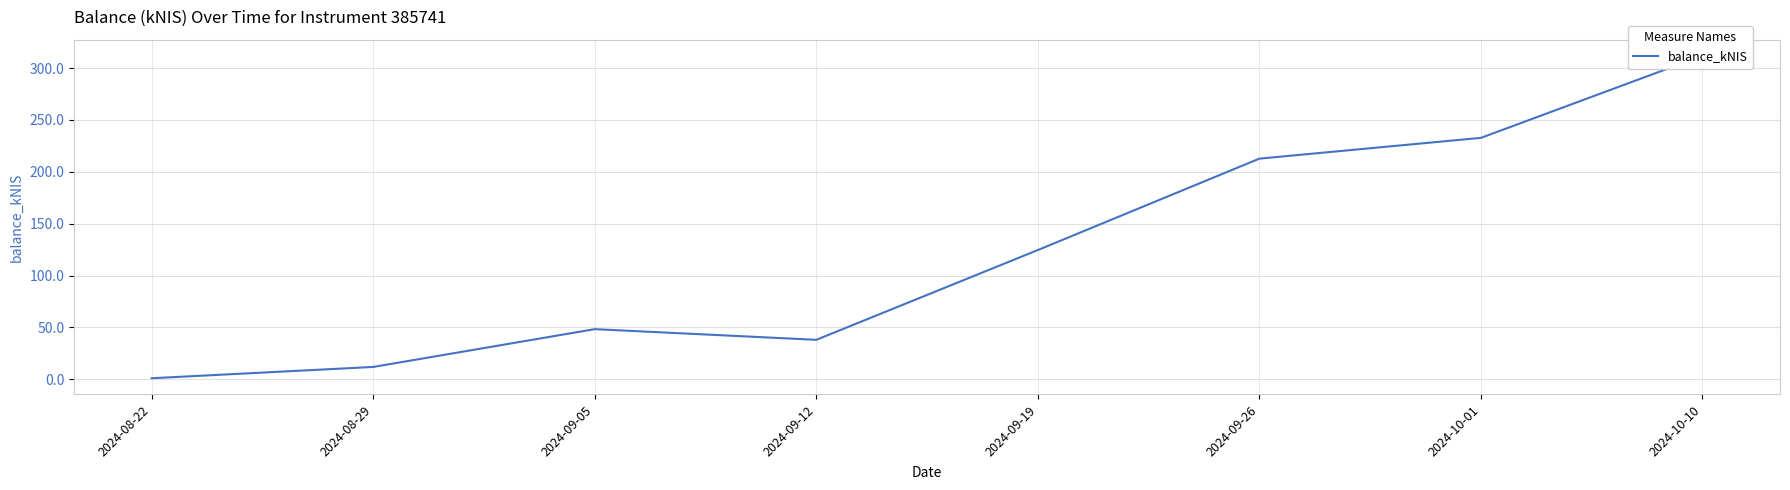

How many interior local peaks (higher than both neighbors) does the data have?

1